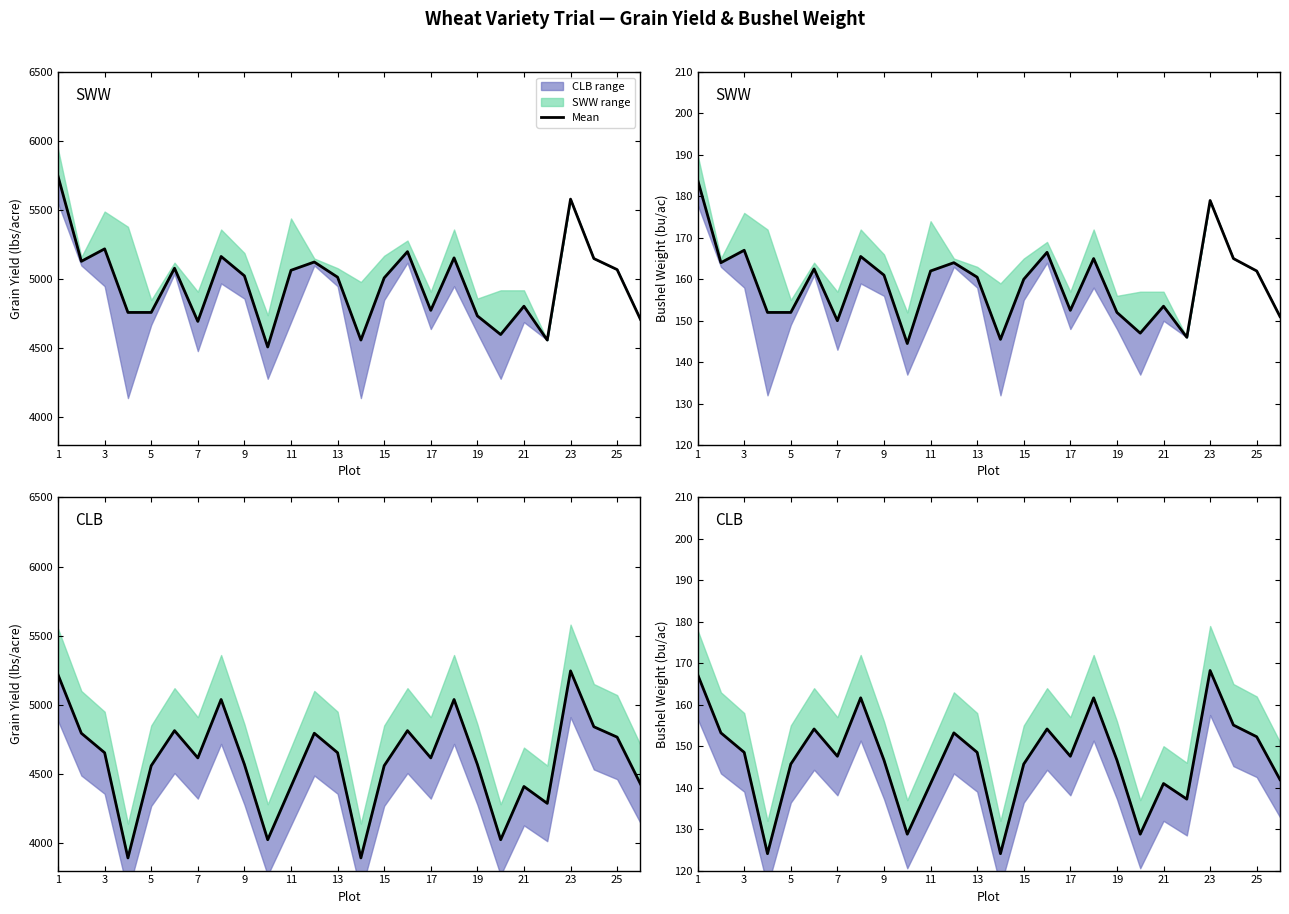

True or false: there are more than 2 points higher than both neighbors.

True